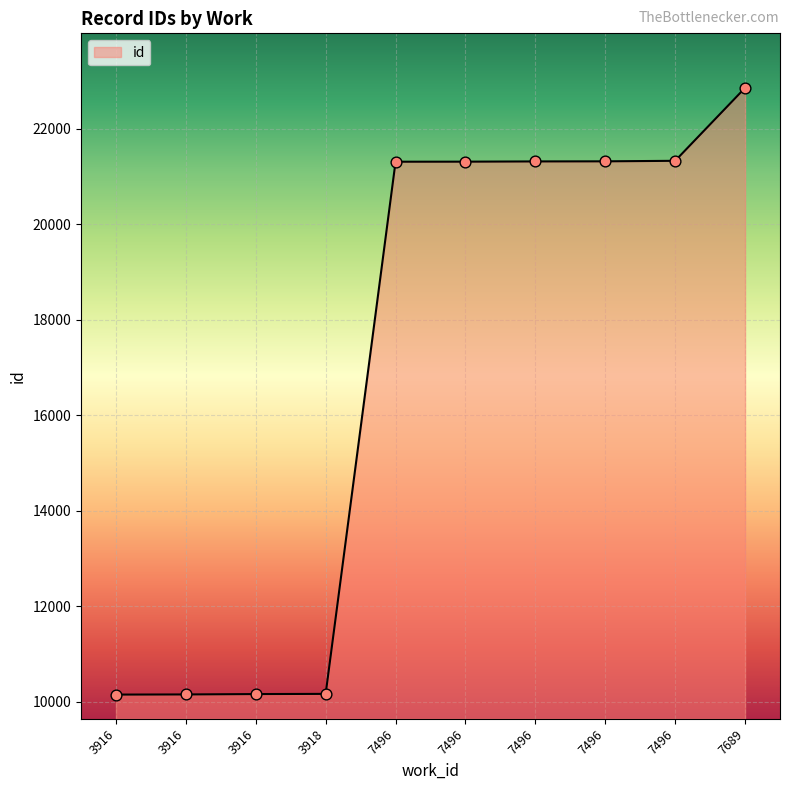

Which has a higher value, 3916 or 7496?

7496